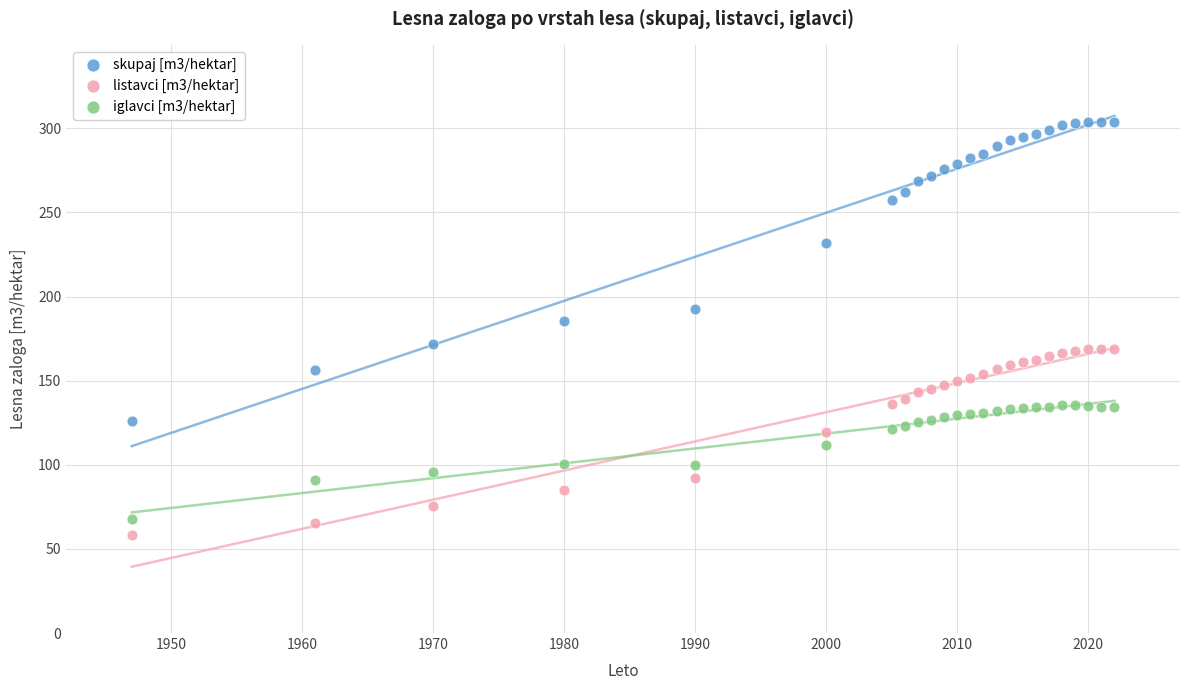

Which series contains the lowest Y value?

listavci [m3/hektar]